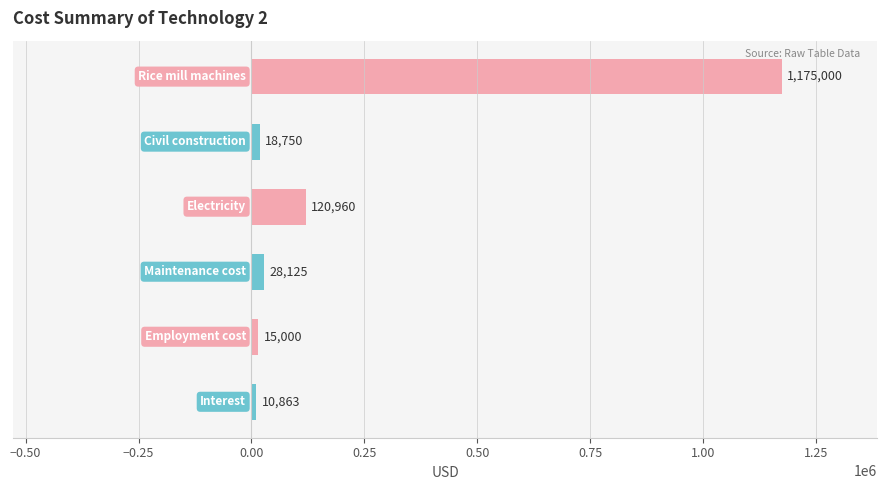

What is the value of the 4th bar from the top?

28125